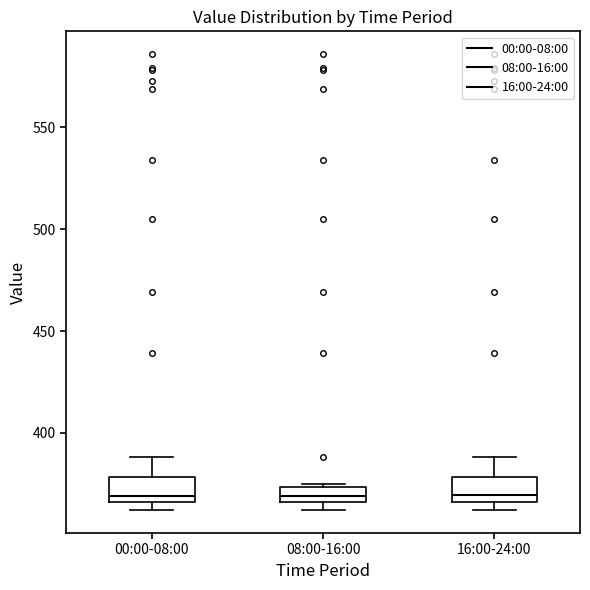

Reading left to right, transcribe this box plot: for each box, give where its median line is, the range the box spans, and where its two whiskers end, as read against the y-axis. The values are not printed on the chart, so give them approximately, as read against the axis.

00:00-08:00: median 370, box 365 to 380, whiskers 360 to 390
08:00-16:00: median 370, box 365 to 375, whiskers 360 to 375
16:00-24:00: median 370, box 365 to 380, whiskers 360 to 390